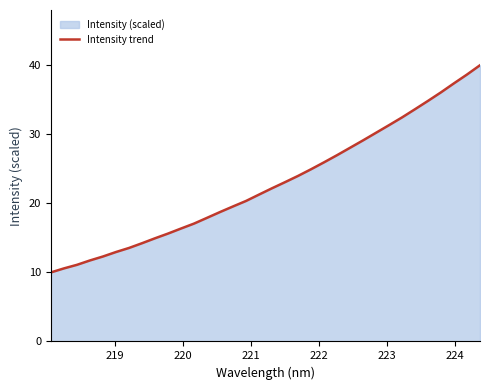

What is the maximum value shown in the chart?

40.0